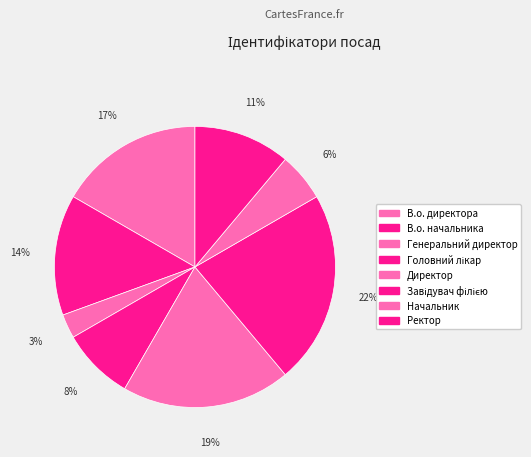

Count the number of slices in the pie.

8